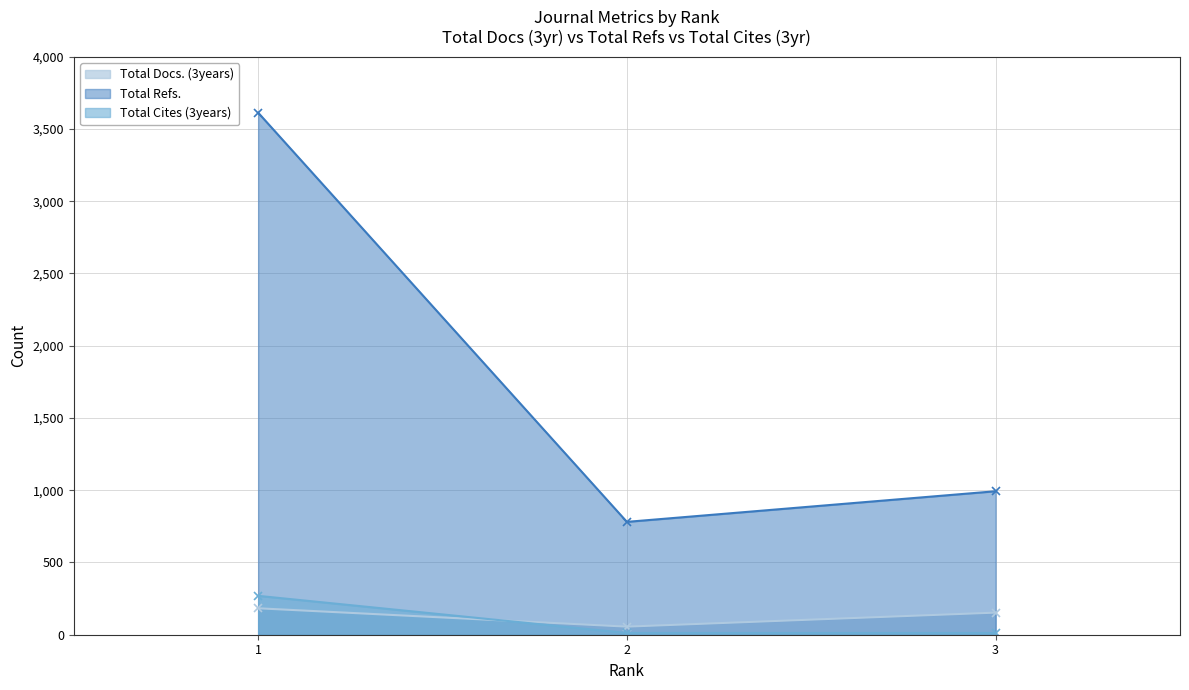

What is the sum of all Total Refs. values?

5387